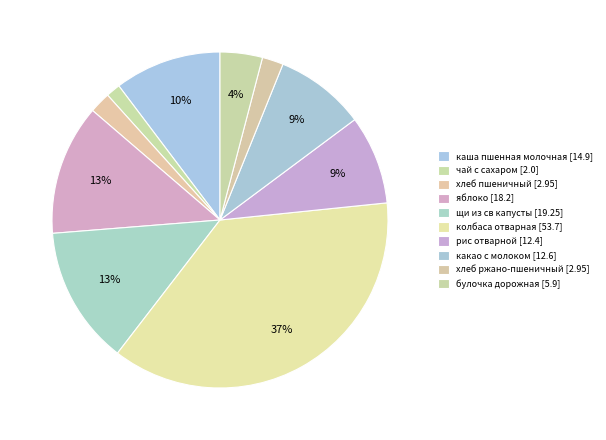

Count the number of slices in the pie.

10